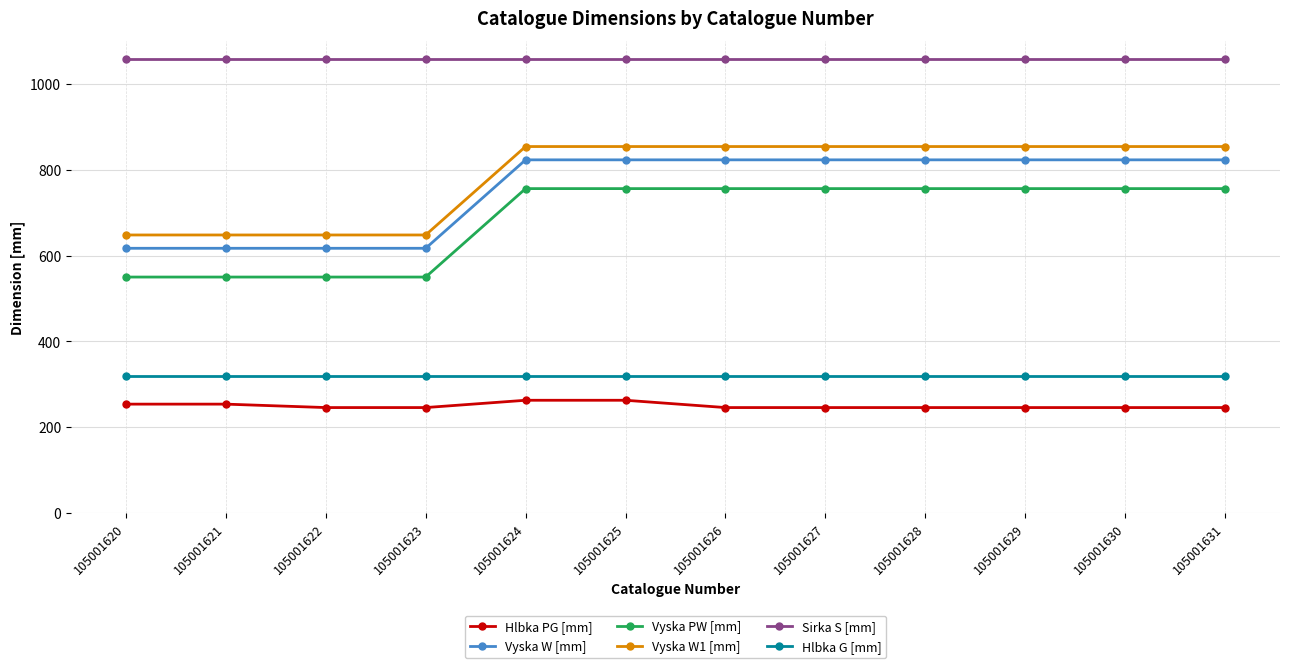

True or false: Vyska PW [mm] and Vyska W [mm] cross at least once.

False